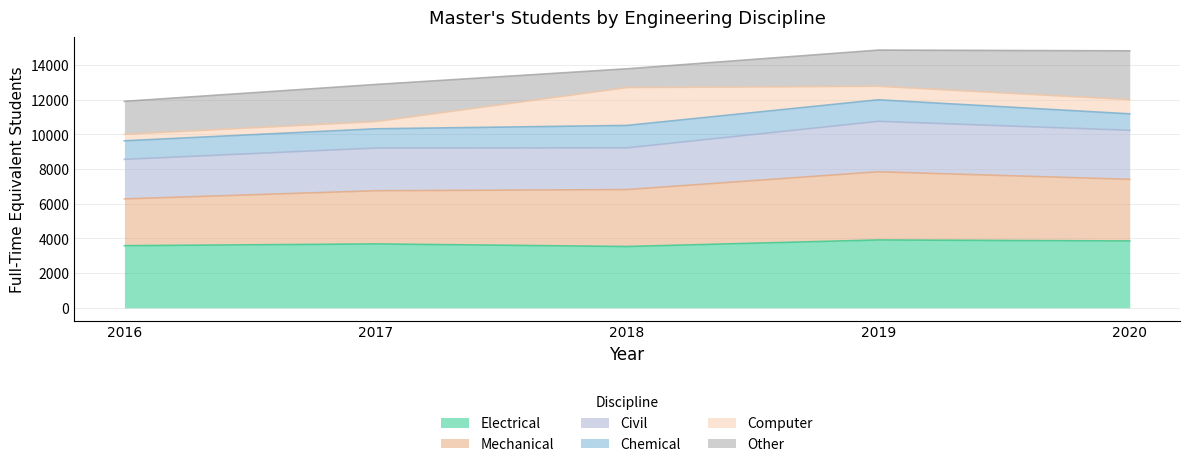

True or false: Electrical has more than 1 points higher than both neighbors.

True